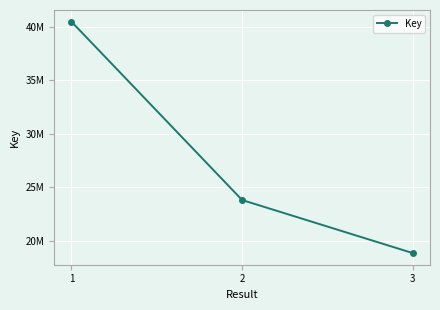

How many values are below 23823648?

1